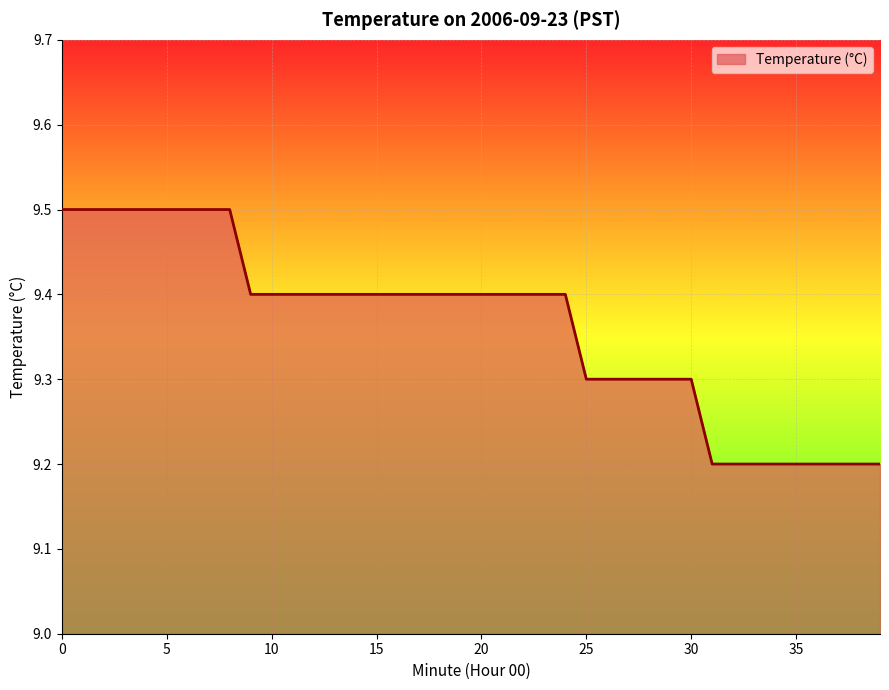

What is the greatest value displayed?

9.5